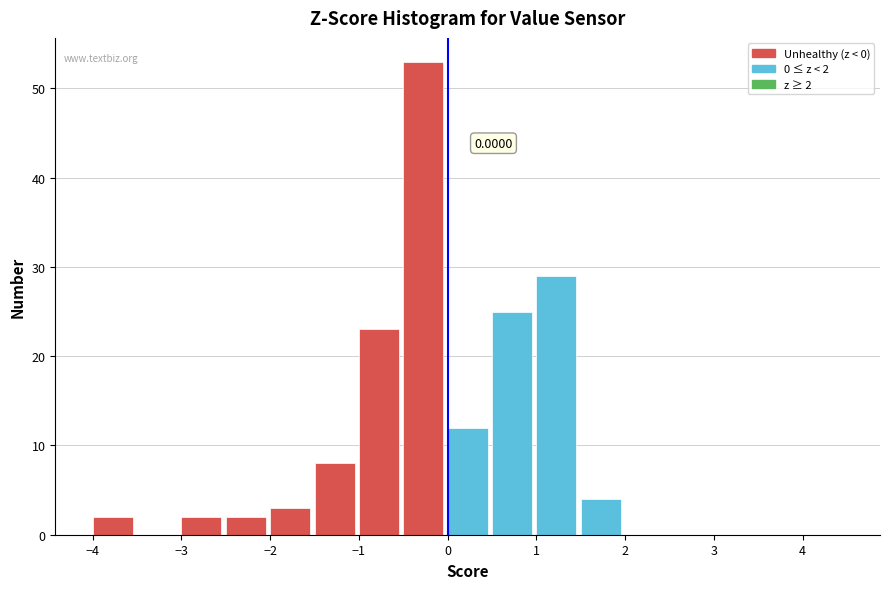

Over which range of the x-axis is the bar tallest?

-0.5 to 0.0